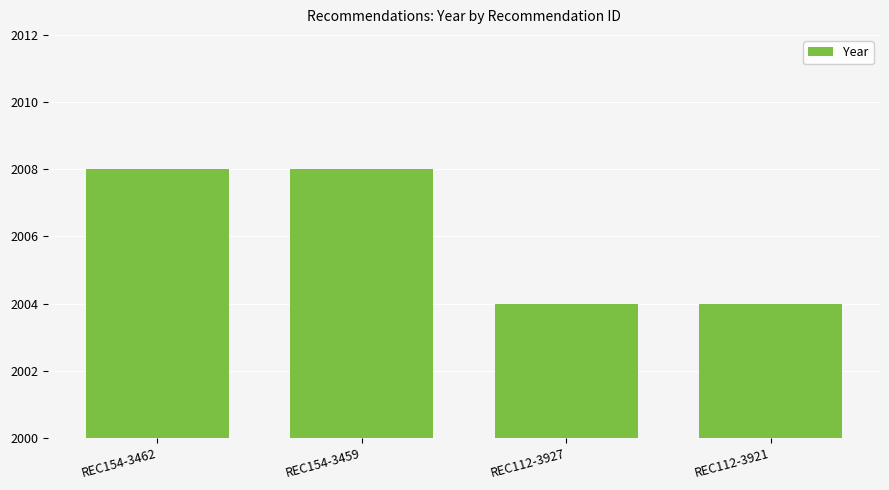

Between REC112-3921 and REC154-3459, which is larger?

REC154-3459